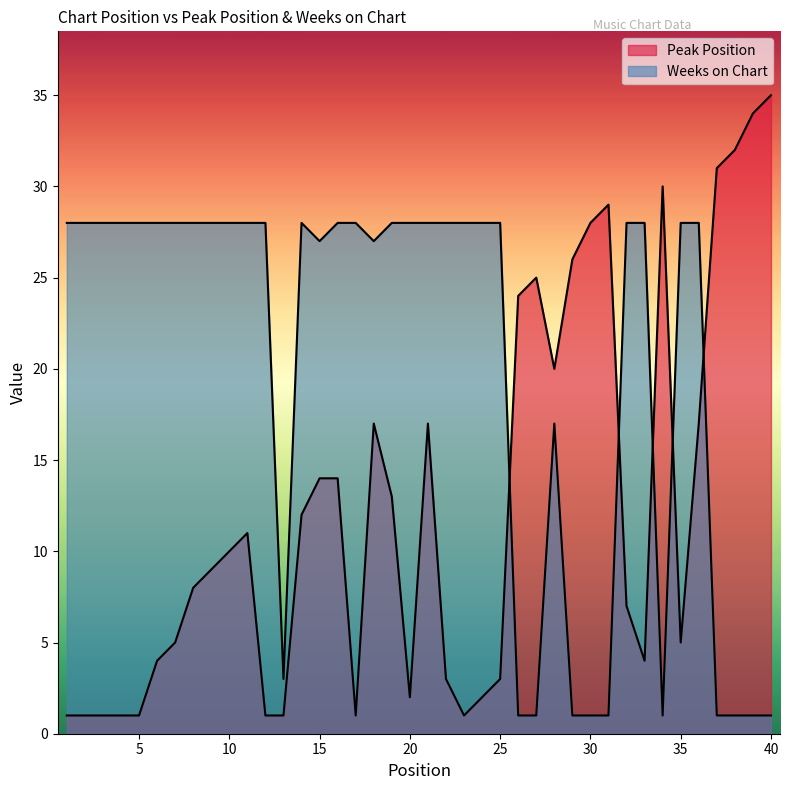

True or false: Peak Position and Weeks on Chart cross at least once.

True